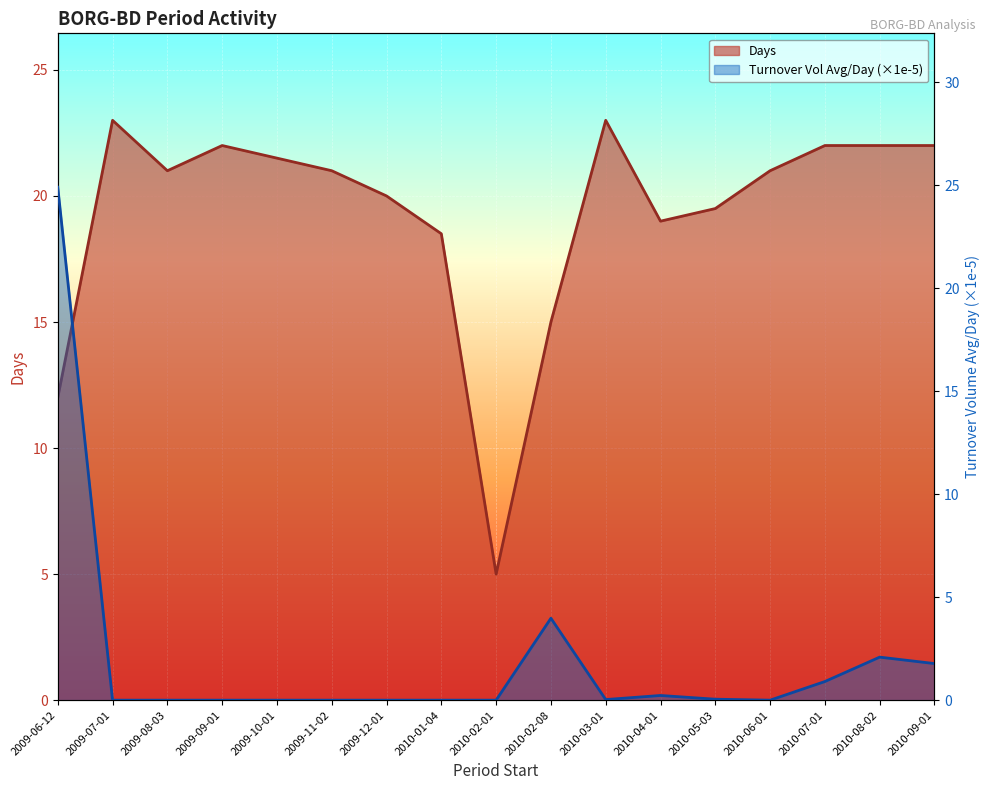

At 2009-07-01, list the series in order from smallest to largest.

Turnover Vol Avg/Day (×1e-5), Days